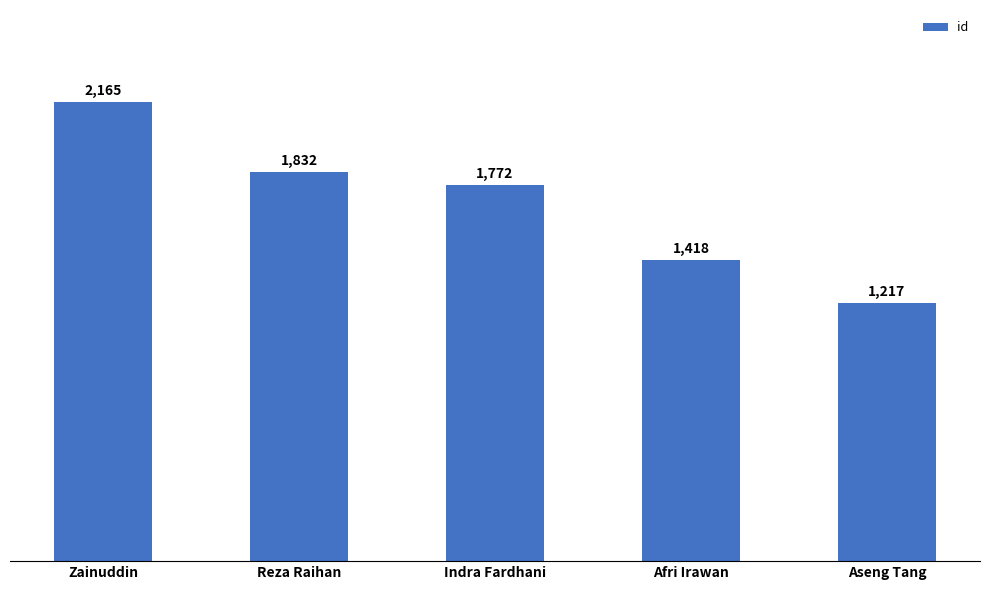

List the labels in order of value, smallest first.

Aseng Tang, Afri Irawan, Indra Fardhani, Reza Raihan, Zainuddin